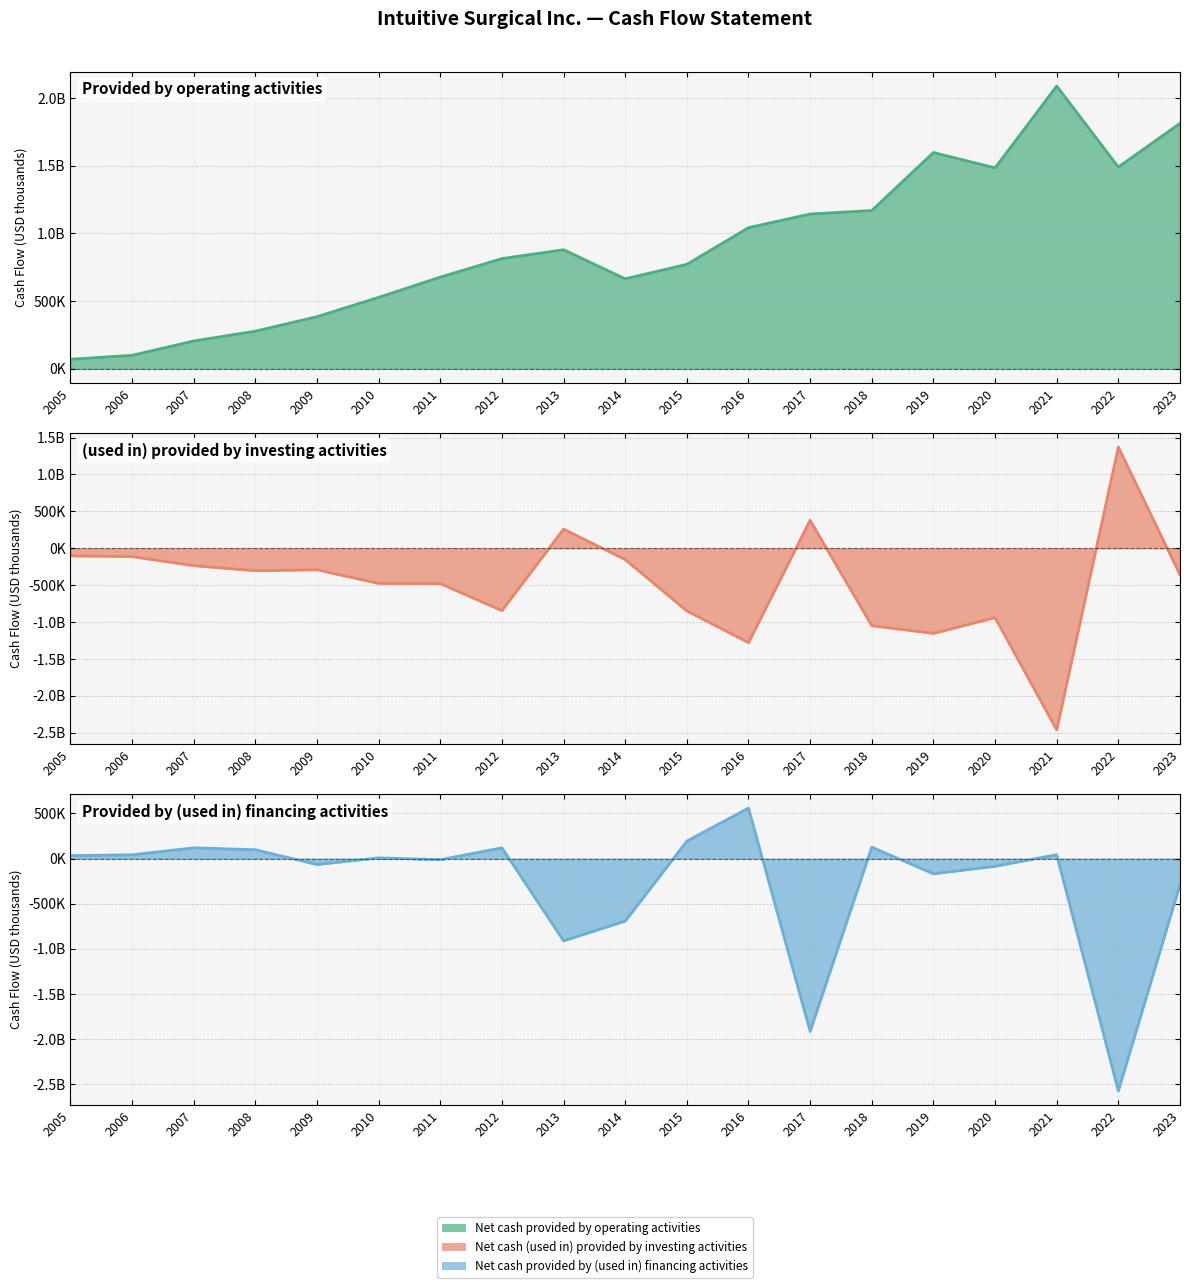

What is the lowest value of the Net cash provided by operating activities series?

70787